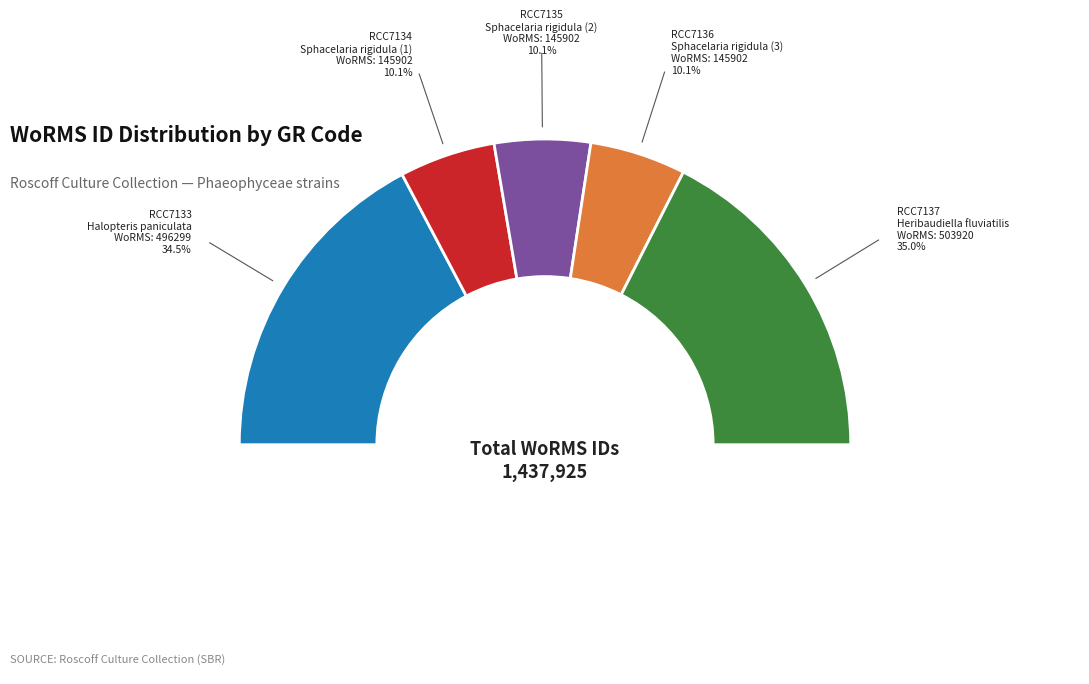

How many slices are in this pie chart?

5